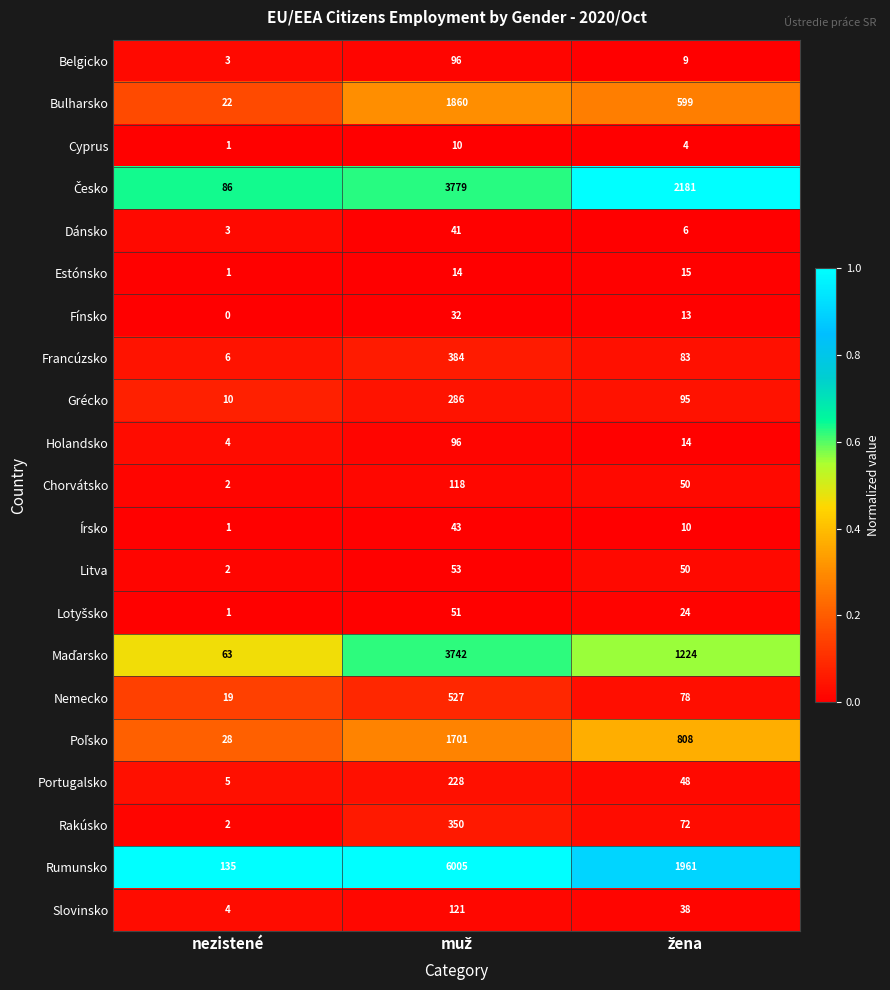

At how many categories does at least one series exceed 0?

3